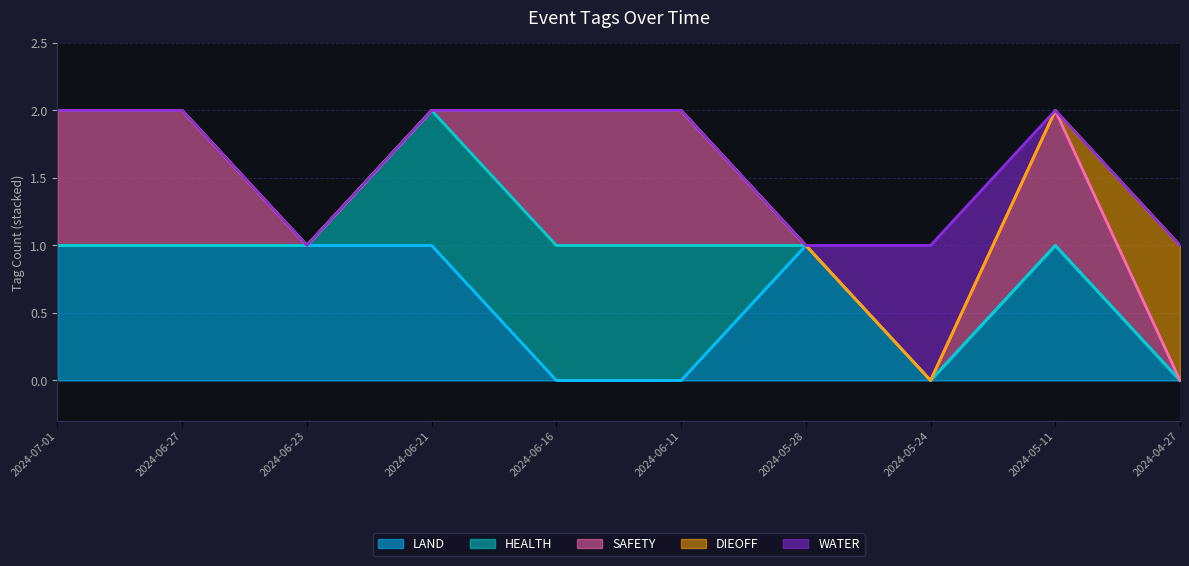

True or false: WATER has more than 1 points higher than both neighbors.

False